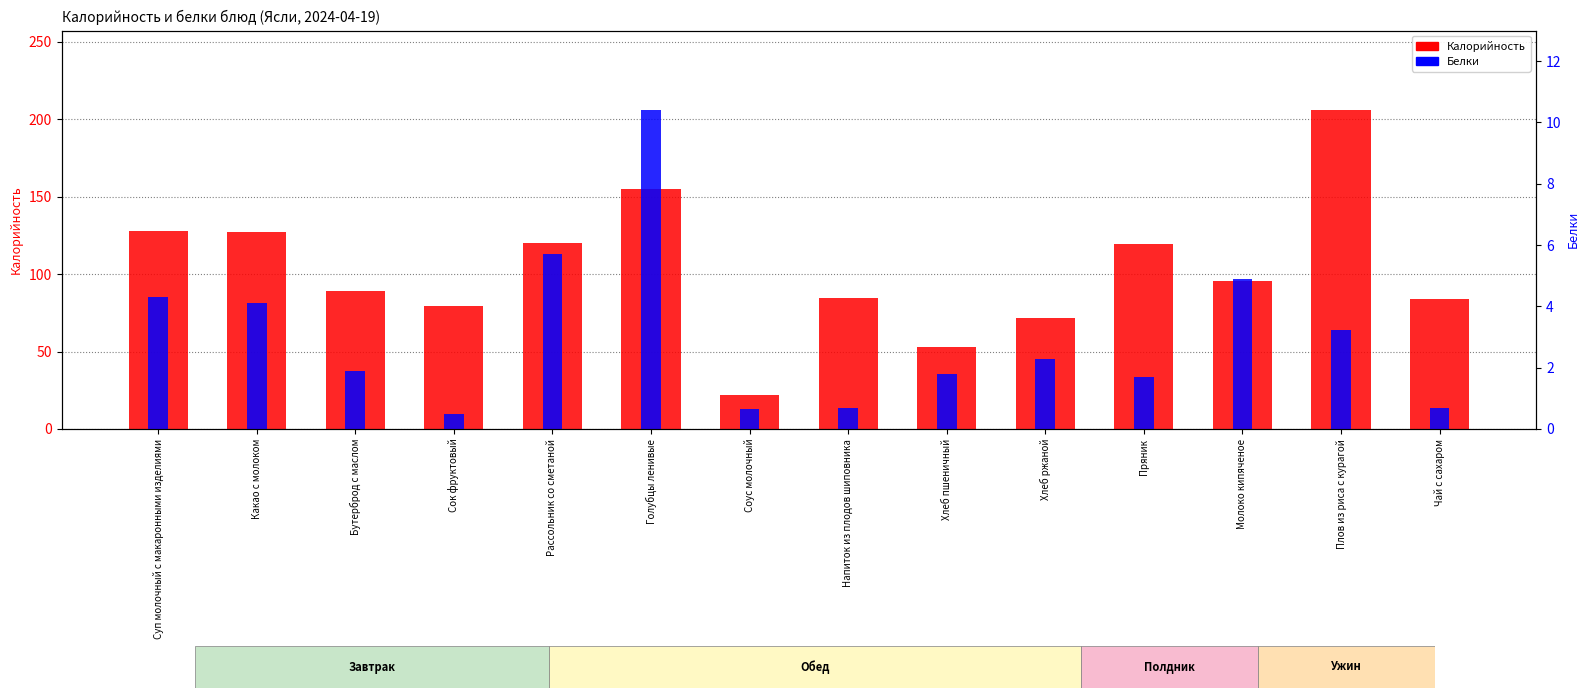

Does the chart contain stacked bars?

No